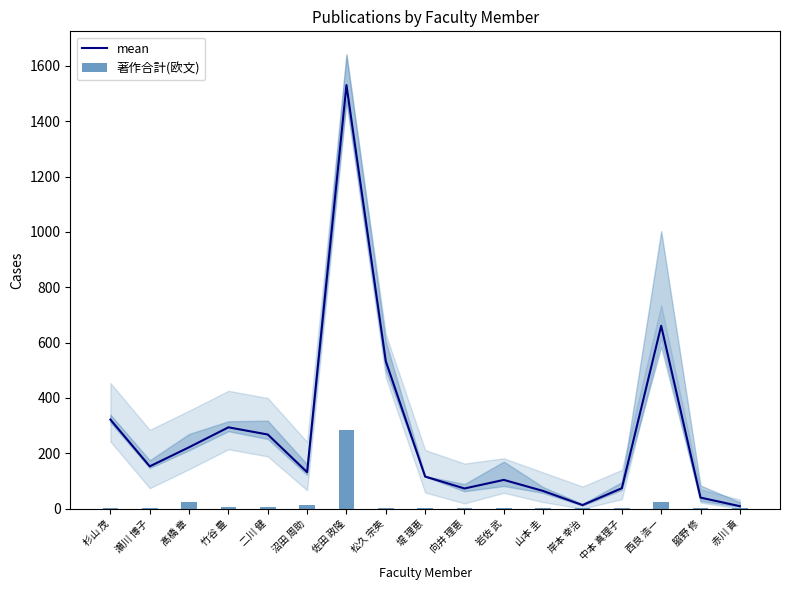

At how many categories does at least one series exceed 757?

1